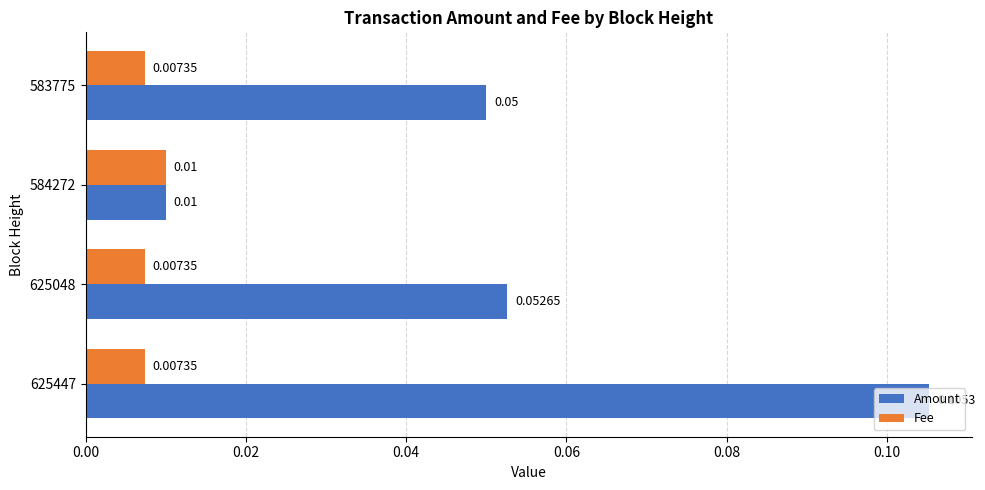

What are all the series names shown in the legend?

Amount, Fee